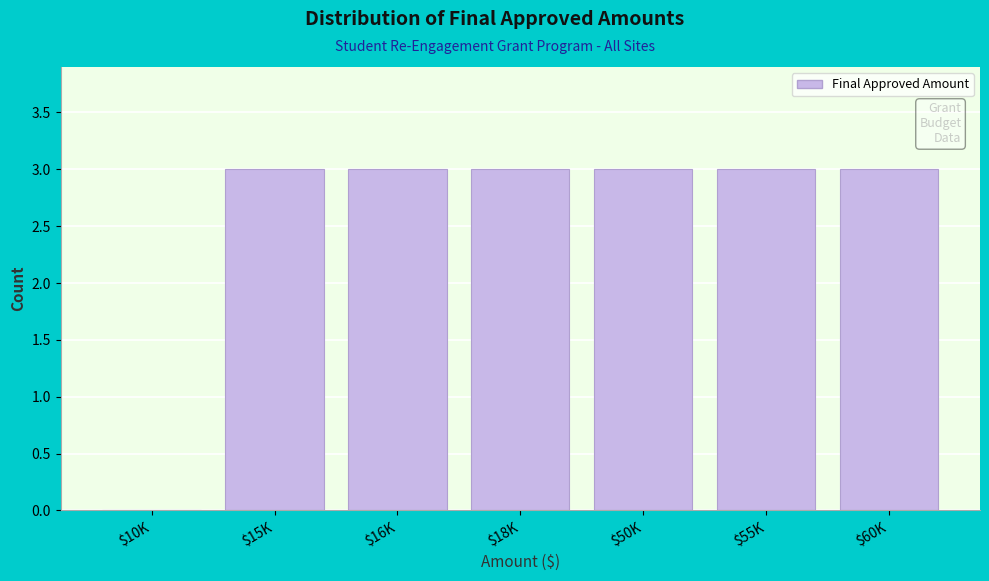

What is the sum of all values?

18